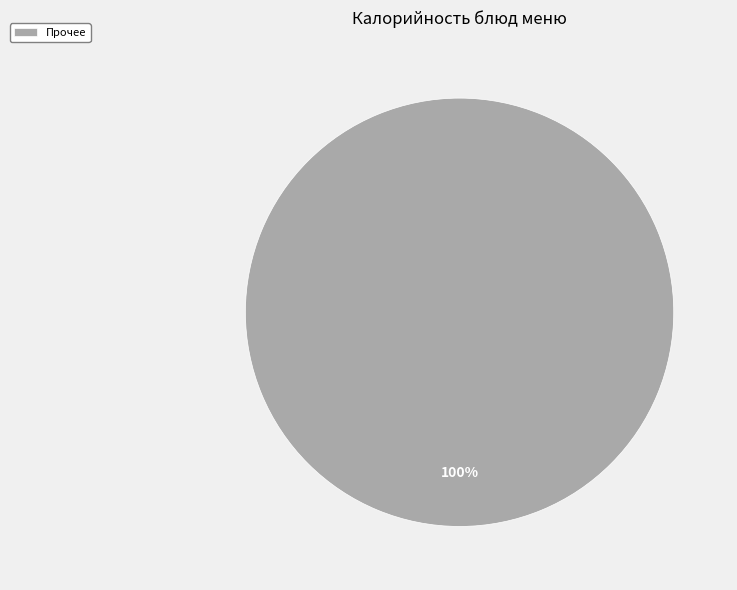

To the nearest percent, what portion does Прочее represent?

100%